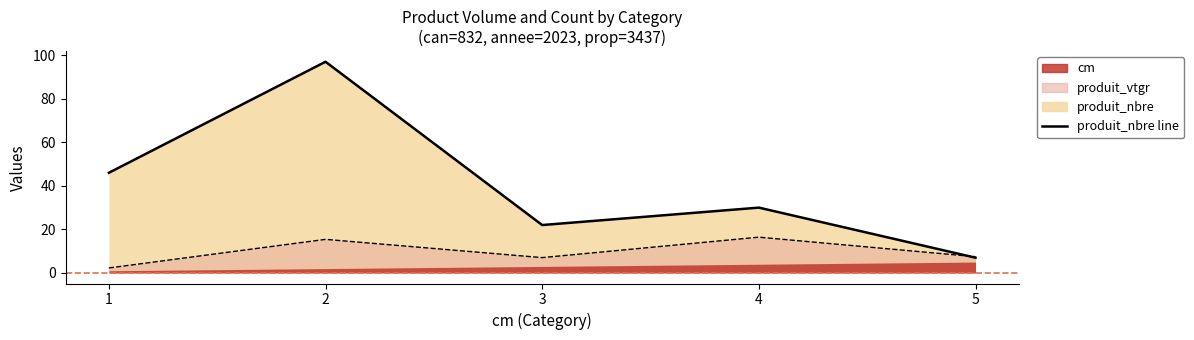

List the labels in order of produit_nbre value, largest first.

2, 1, 4, 3, 5